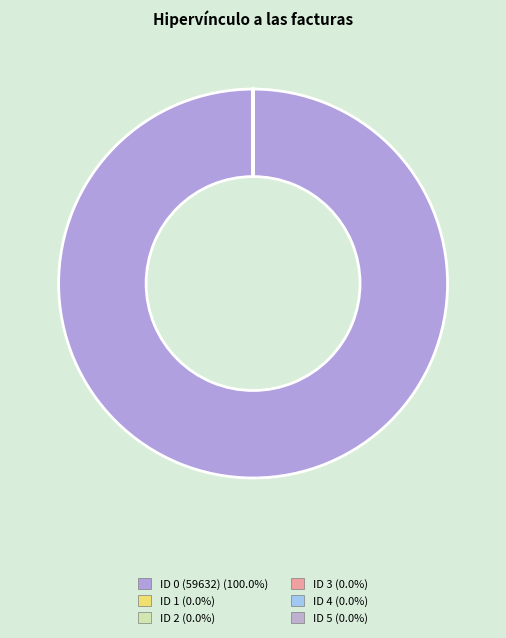

How many slices are in this pie chart?

6